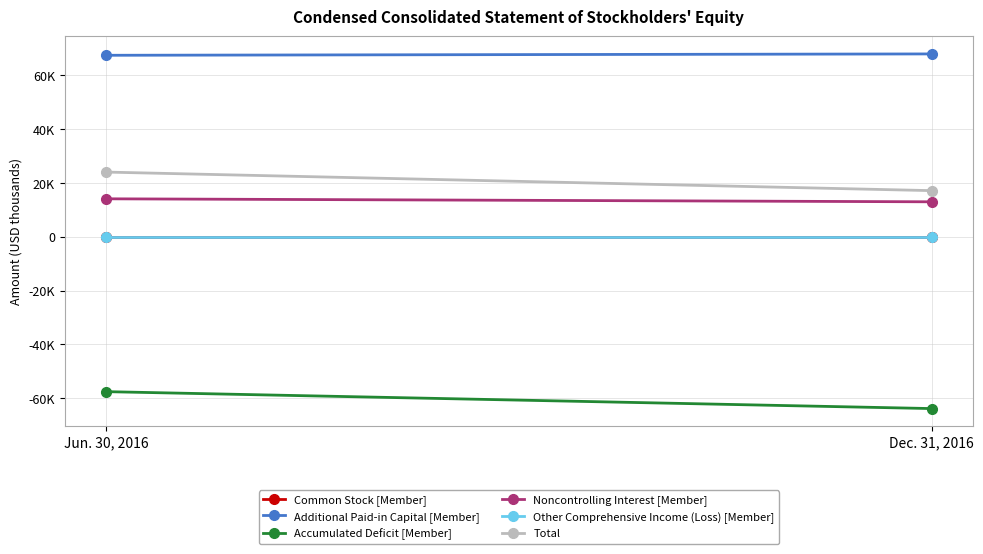

Is it true that Total equals 28057 at Dec. 31, 2016?

False